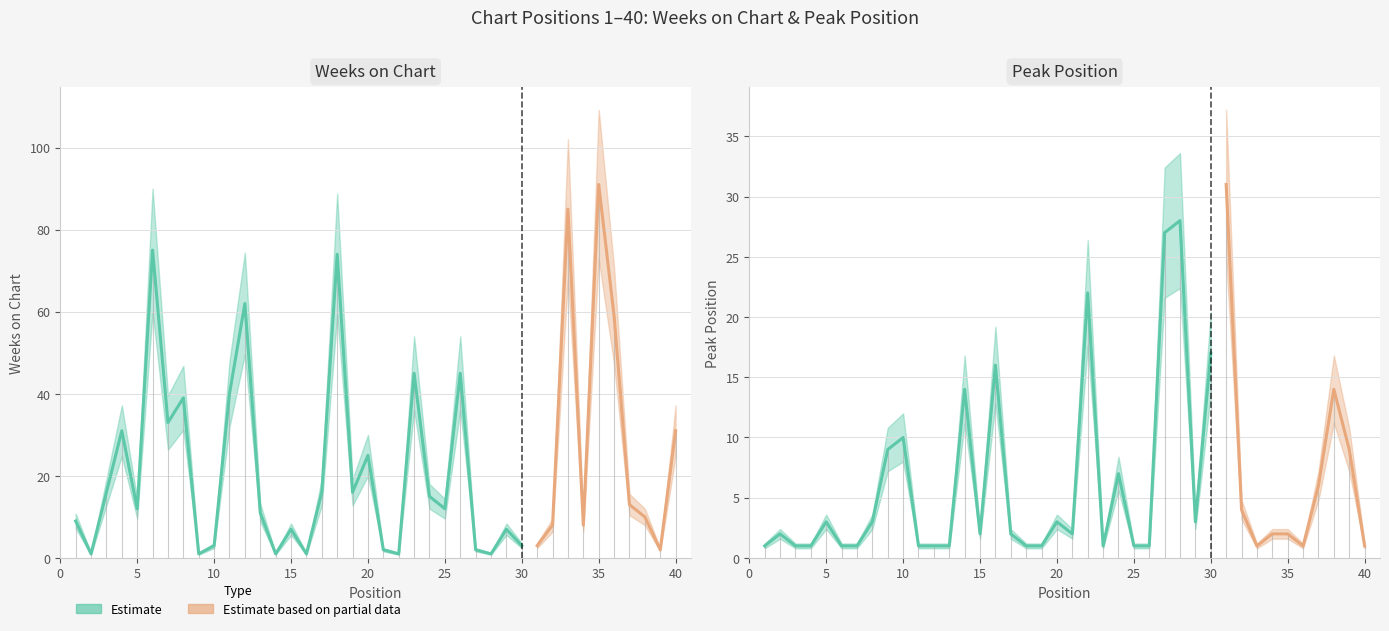

What is the difference between the second highest and second lowest values in the Weeks on Chart series?

84